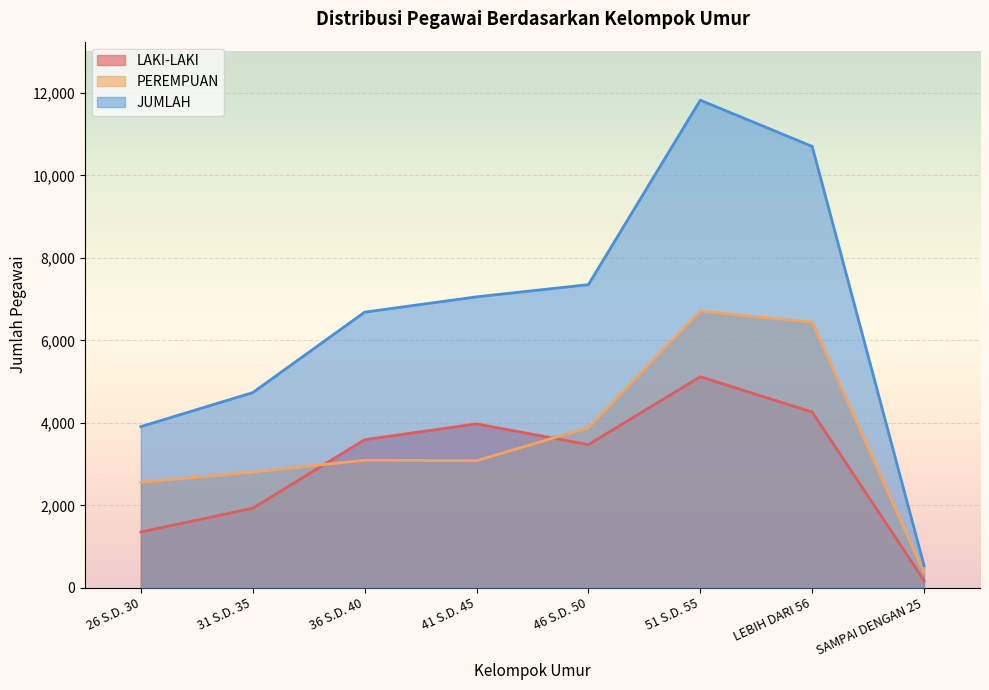

What is the sum of the PEREMPUAN values at 36 S.D. 40 and 31 S.D. 35?

5899